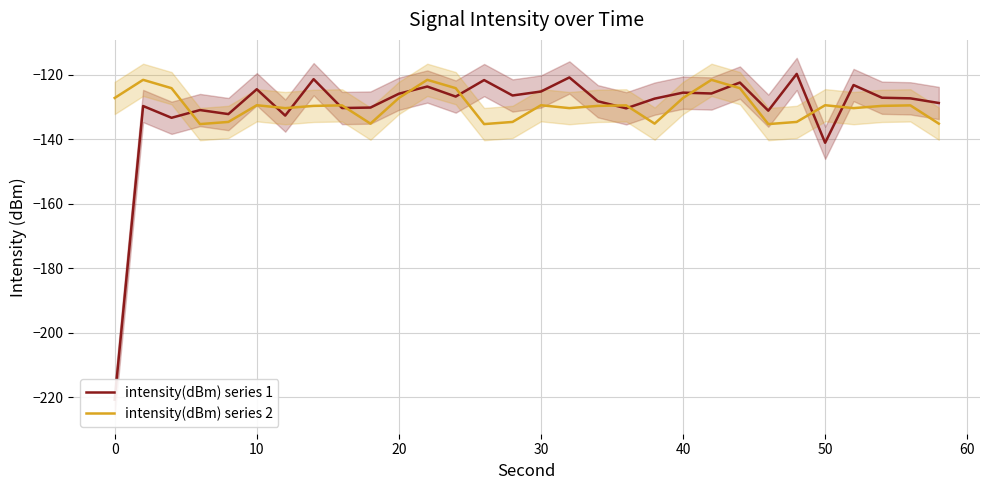

Count the number of categories in the chart.

30